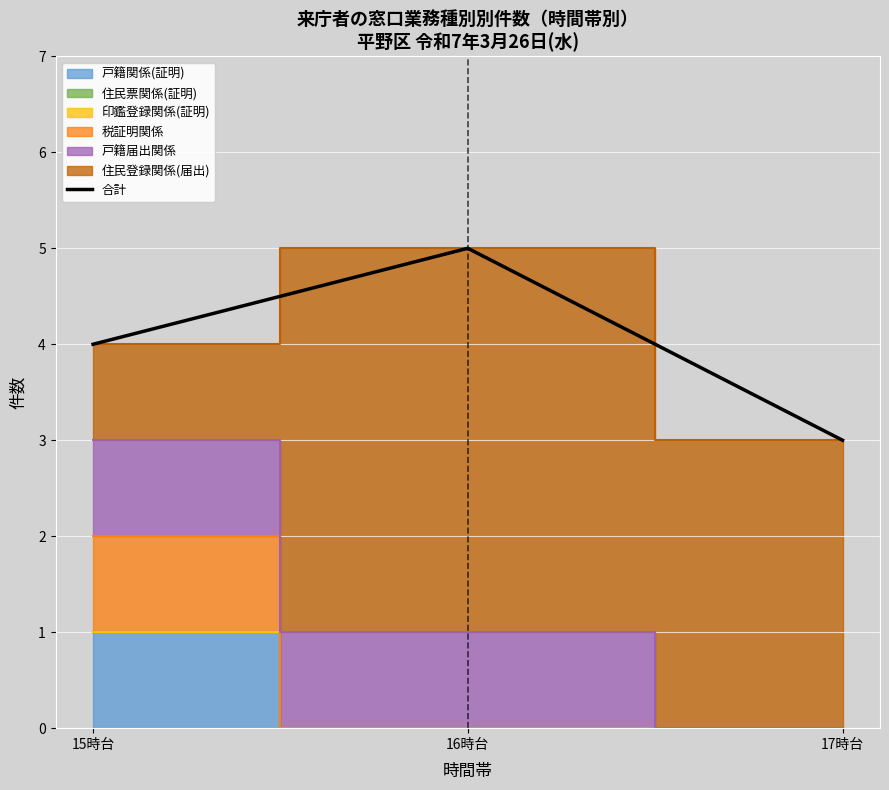

Read the value at 17時台.

3